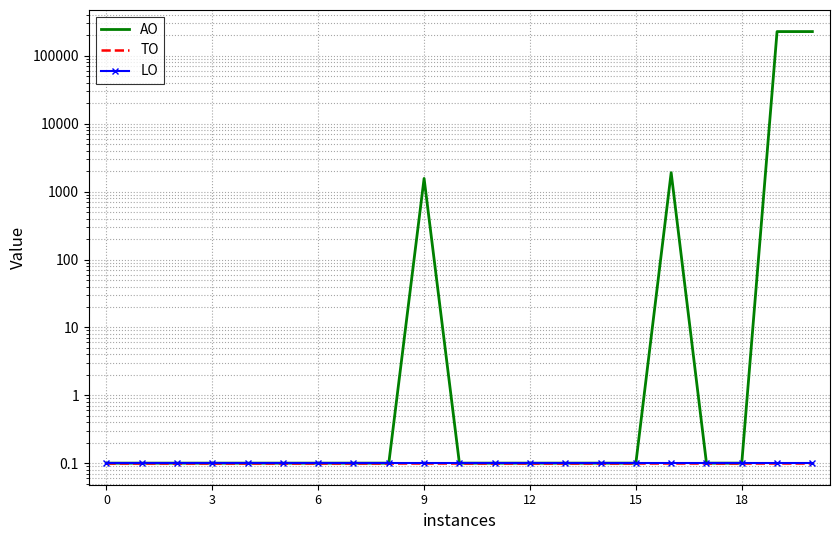

True or false: TO and LO cross at least once.

False